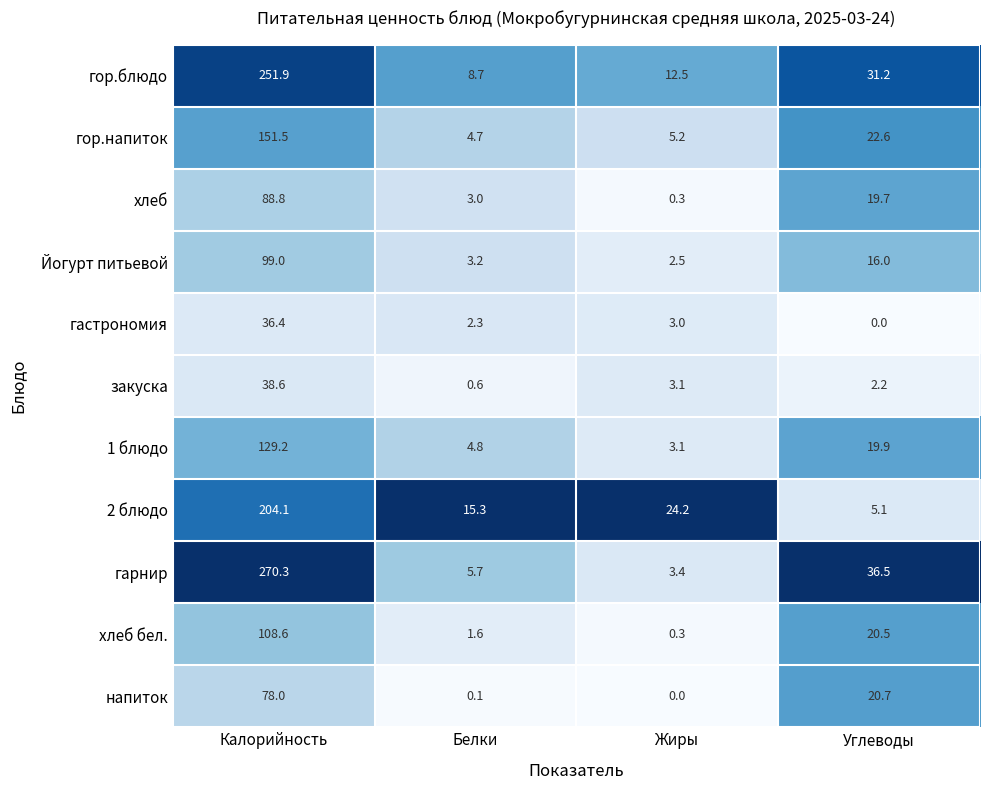

The value of напиток at Углеводы is 37.2. True or false?

False